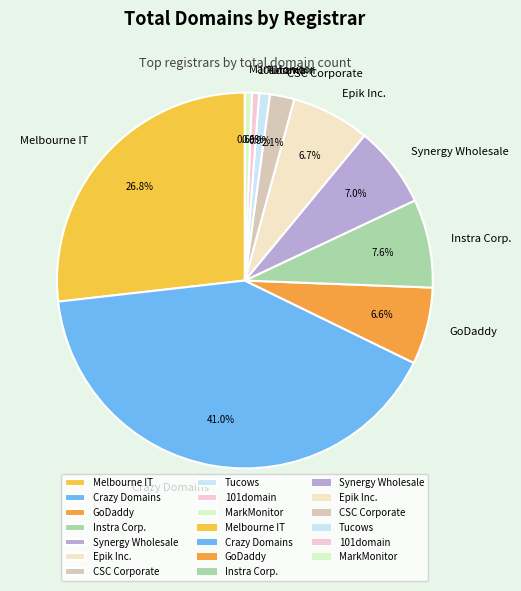

Is it true that Epik Inc. is 7% of the pie?

True